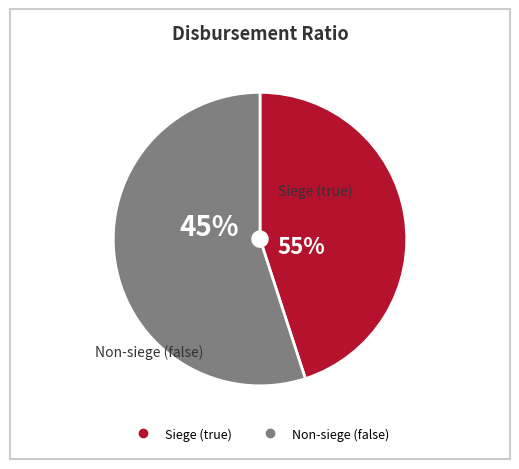

What is the total percentage of true and false?

100.0%